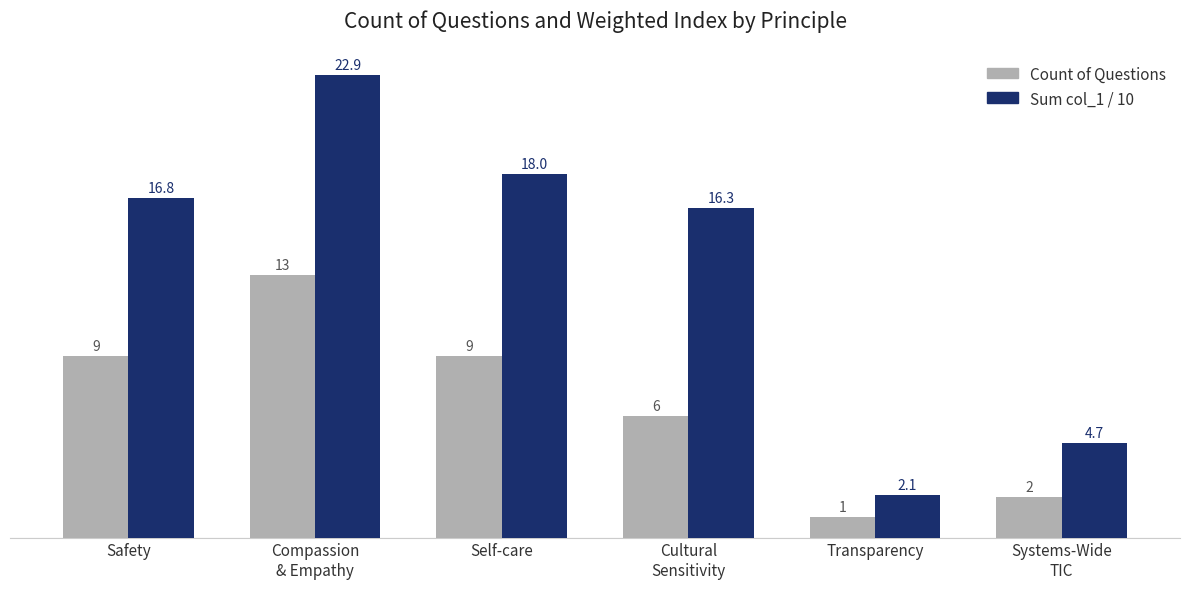

What is the total value across all series at Transparency?

3.1